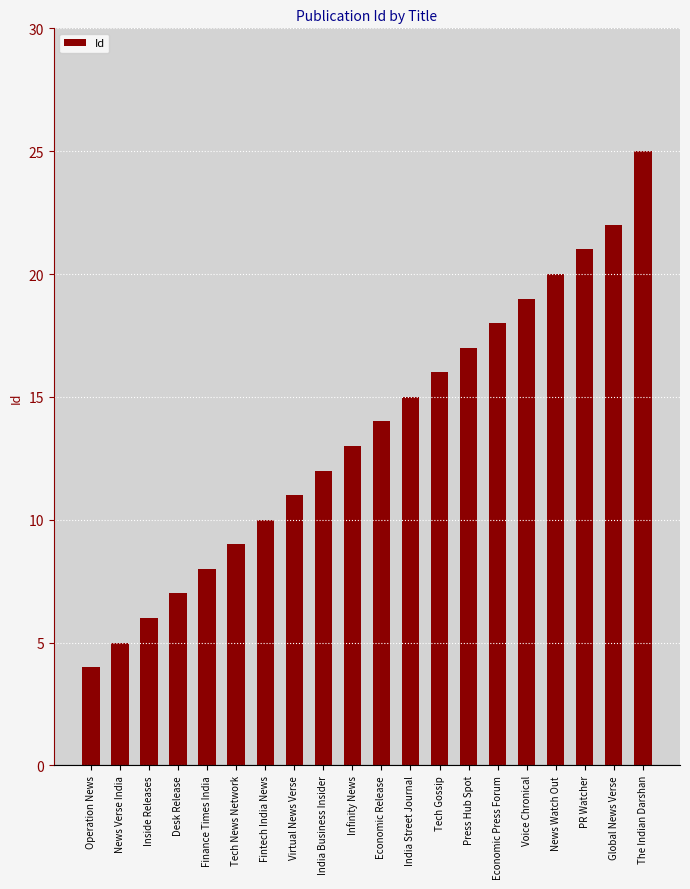

What is the difference between the maximum and minimum values?

21